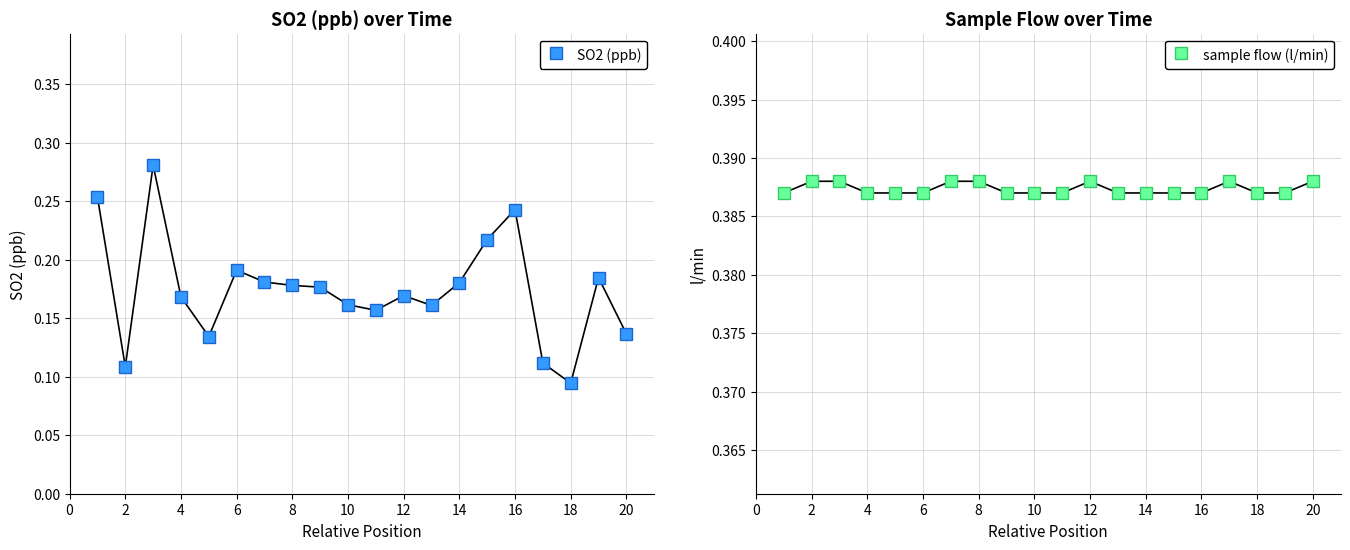

How many series are shown in this chart?

2